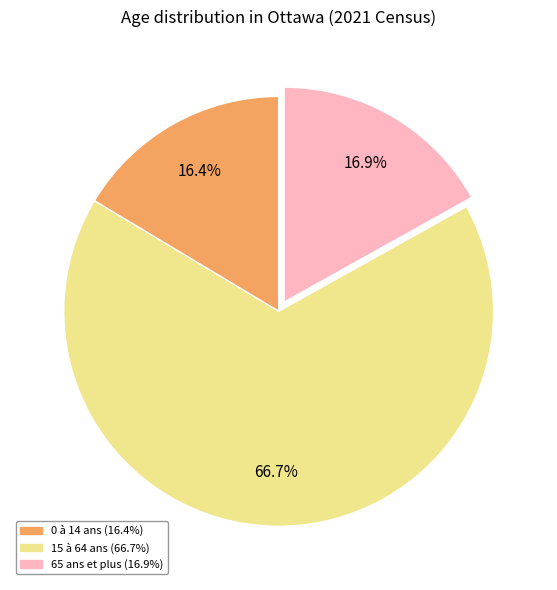

To the nearest percent, what portion does 65 ans et plus represent?

17%